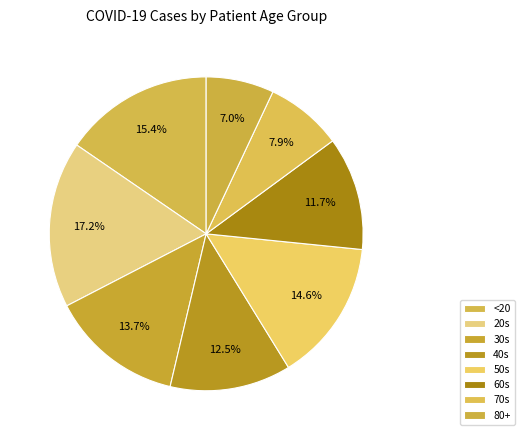

What is the change in value from 30s to 60s?

-352